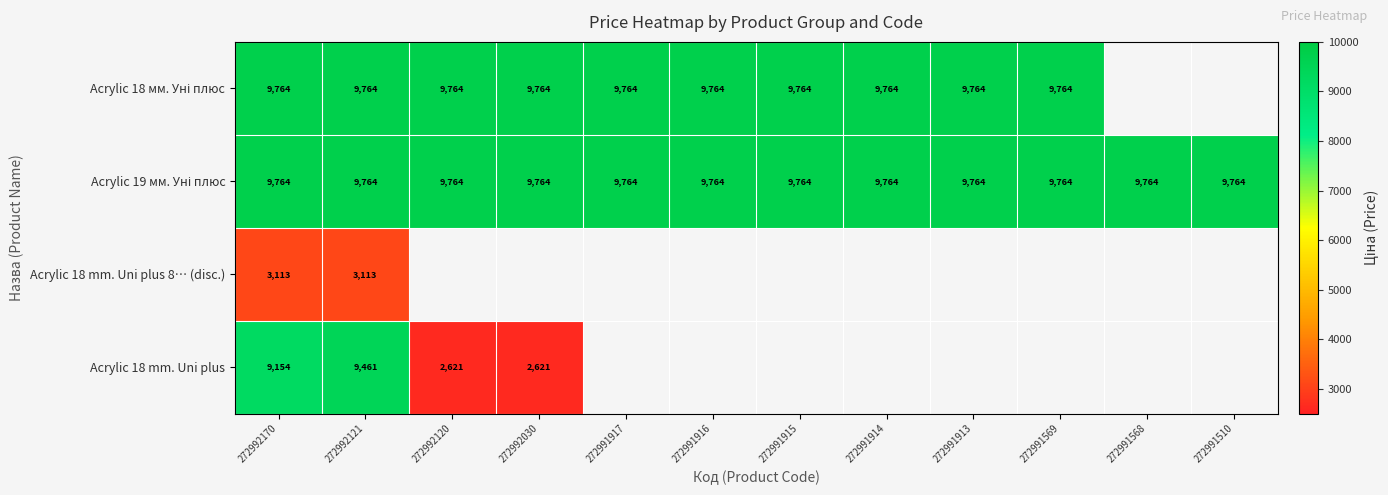

How many data points does each series have?

12